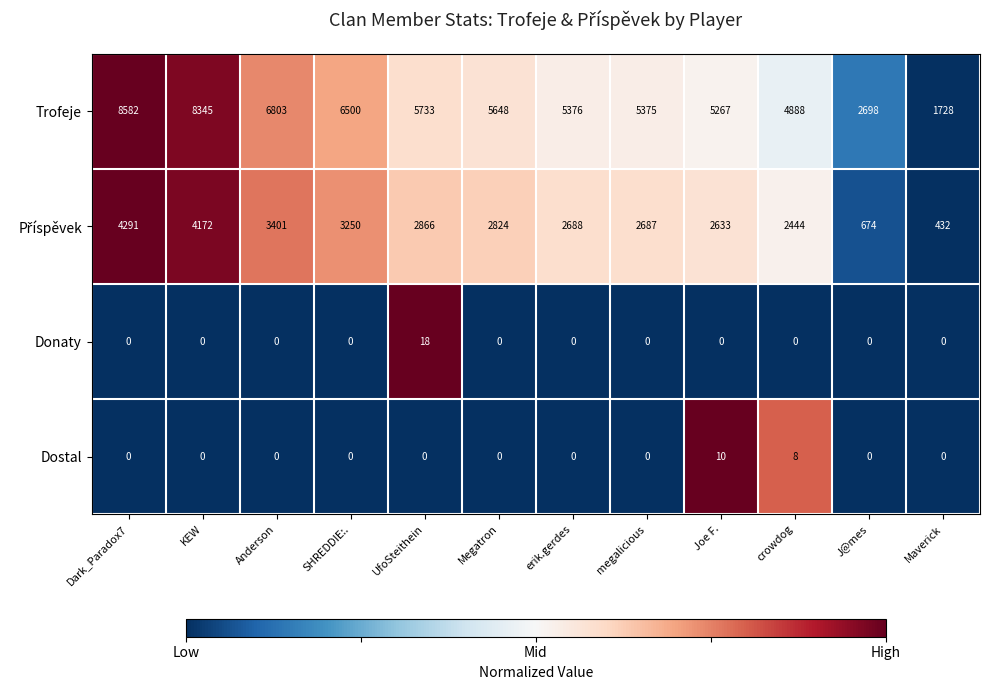

What is the total value across all series at Megatron?

8472